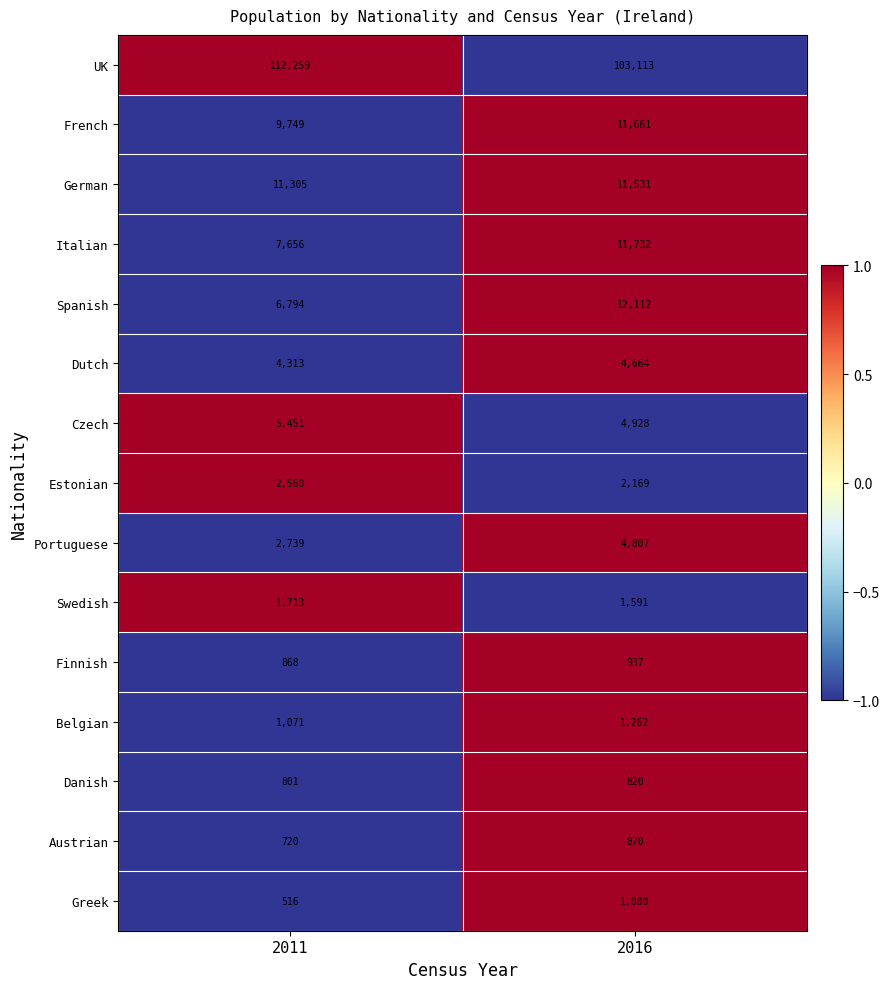

What is the sum of all Czech values?

10379